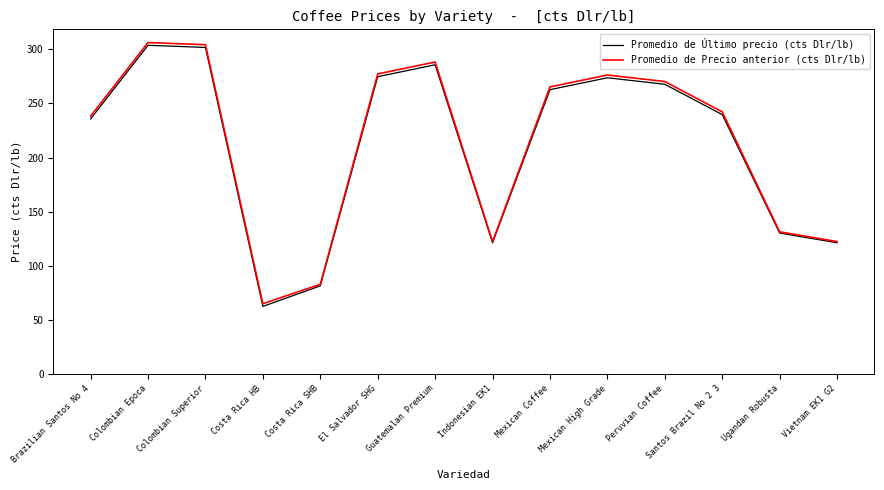

At which category does Promedio de Precio anterior (cts Dlr/lb) reach its first local valley?

Costa Rica HB